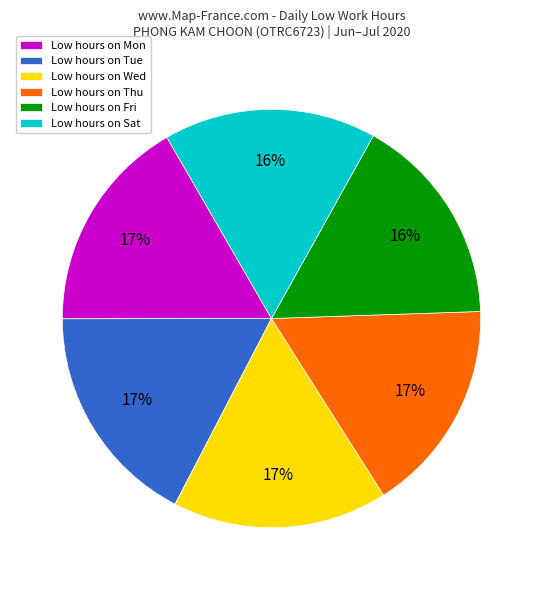

To the nearest percent, what is the difference between the largest and smallest slice percentages?

1%